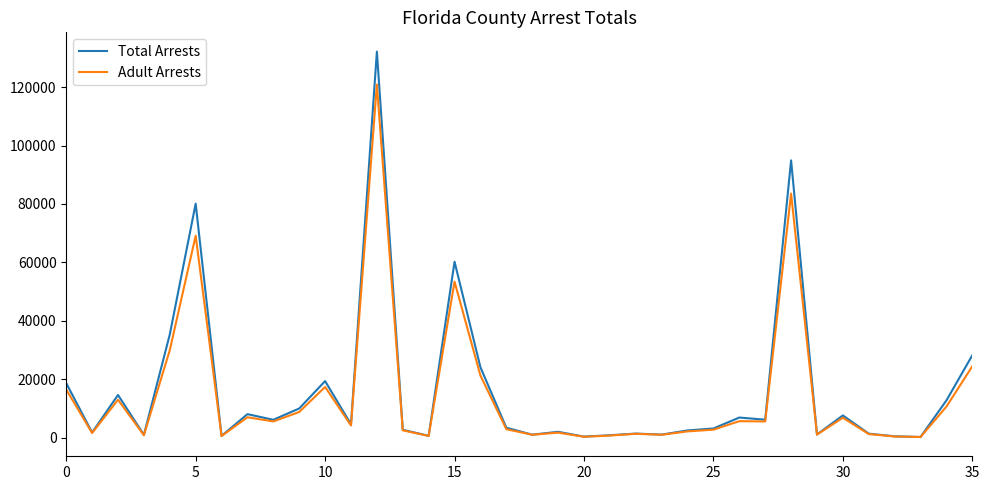

True or false: Total Arrests has more than 0 points higher than both neighbors.

True